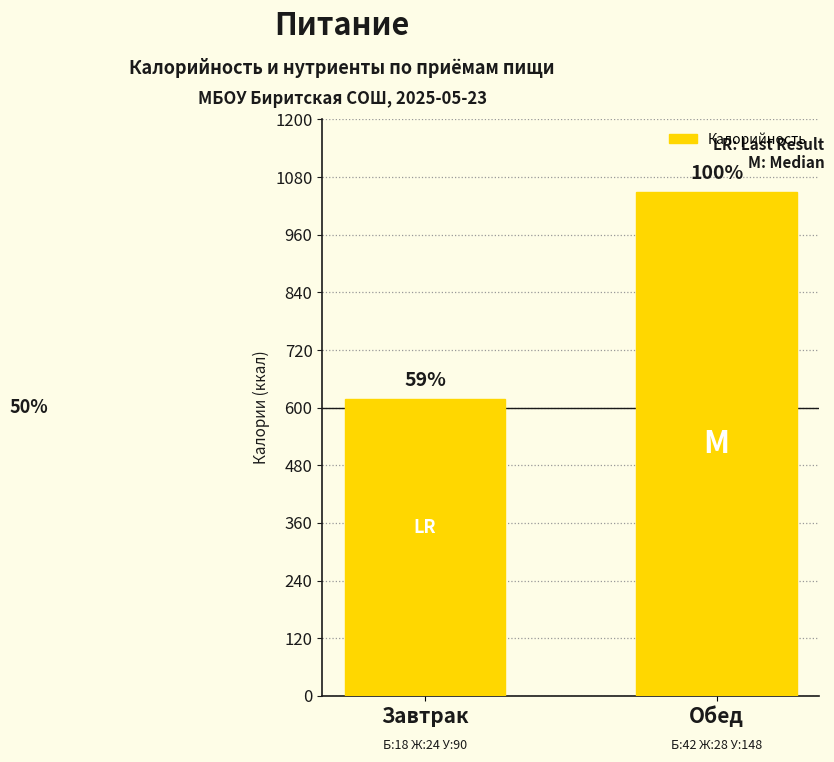

How many bars are there in total?

2